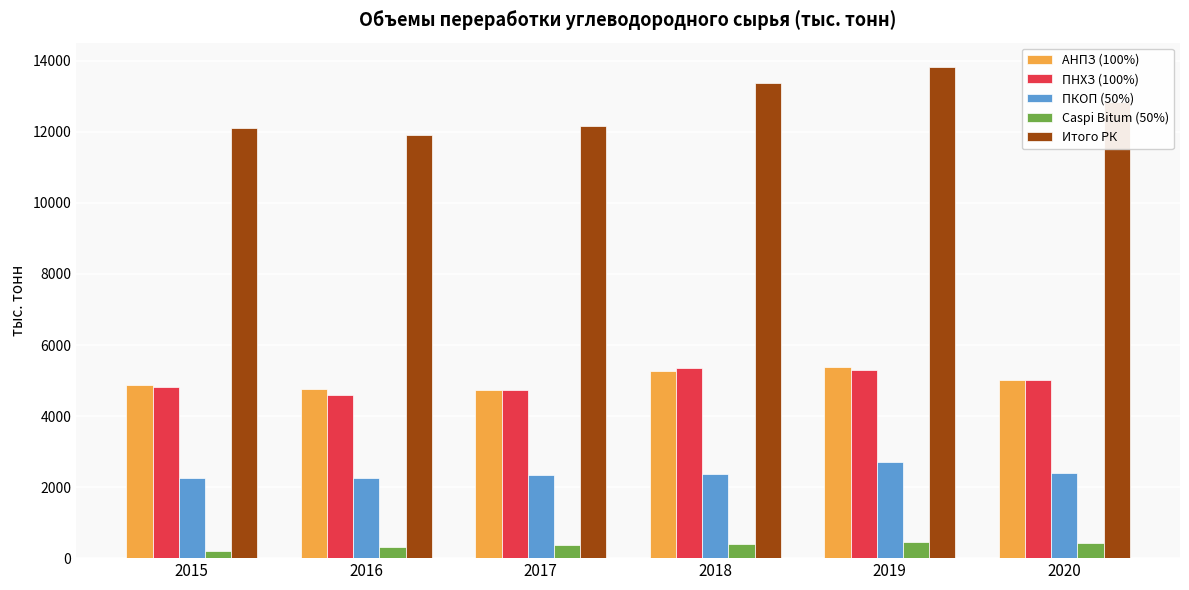

Which label corresponds to the largest value in the chart?

2019